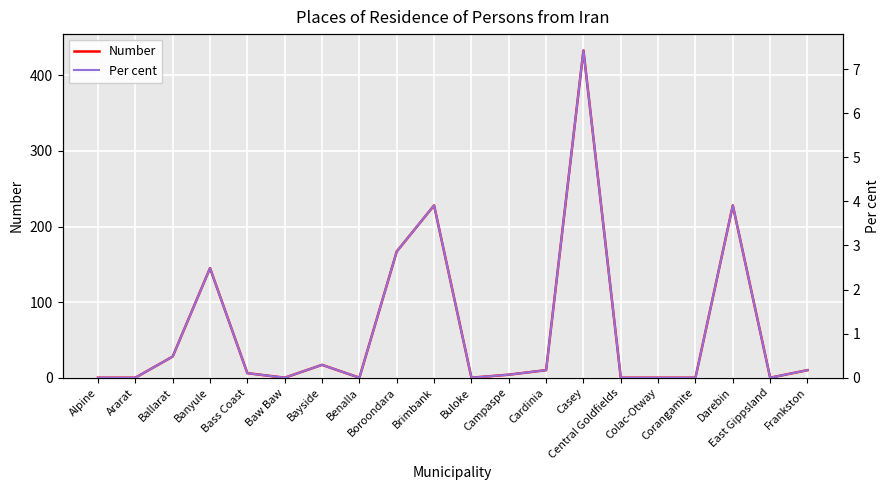

What are all the series names shown in the legend?

Number, Per cent